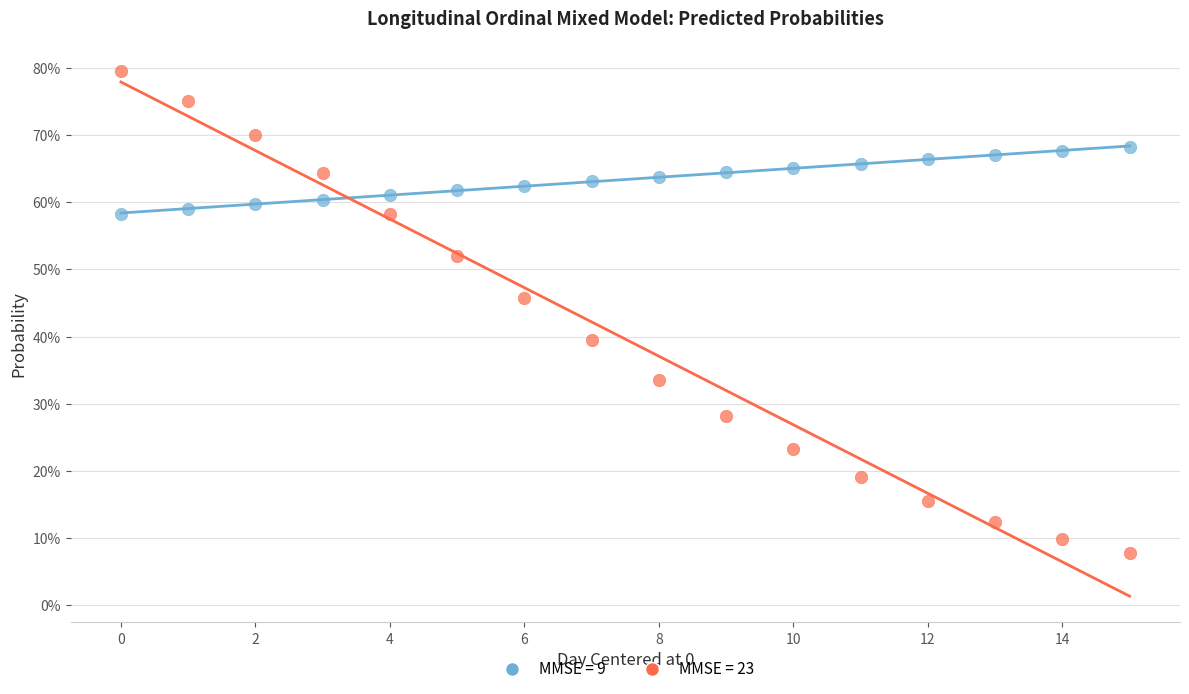

What are all the series names shown in the legend?

MMSE = 9, MMSE = 23